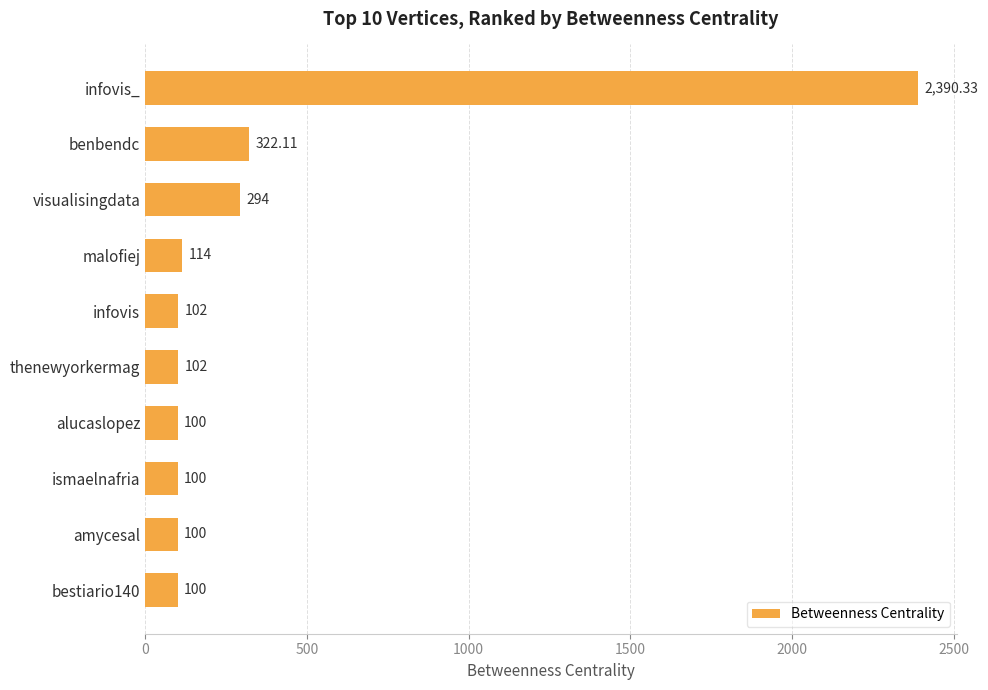

Which label corresponds to the largest value in the chart?

infovis_